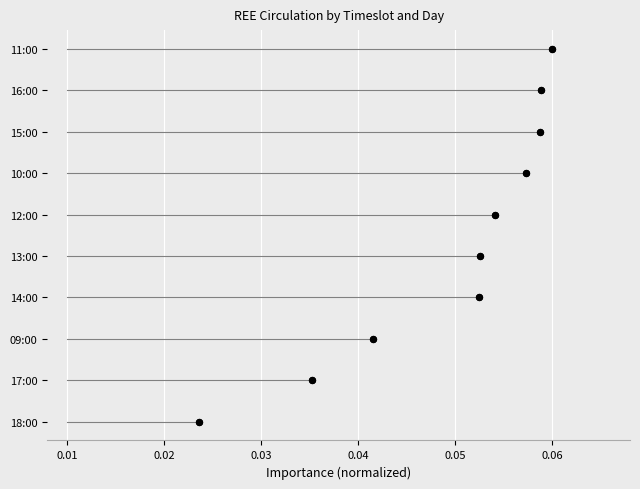

Between 0.01 and 0.04, which is larger?

0.04